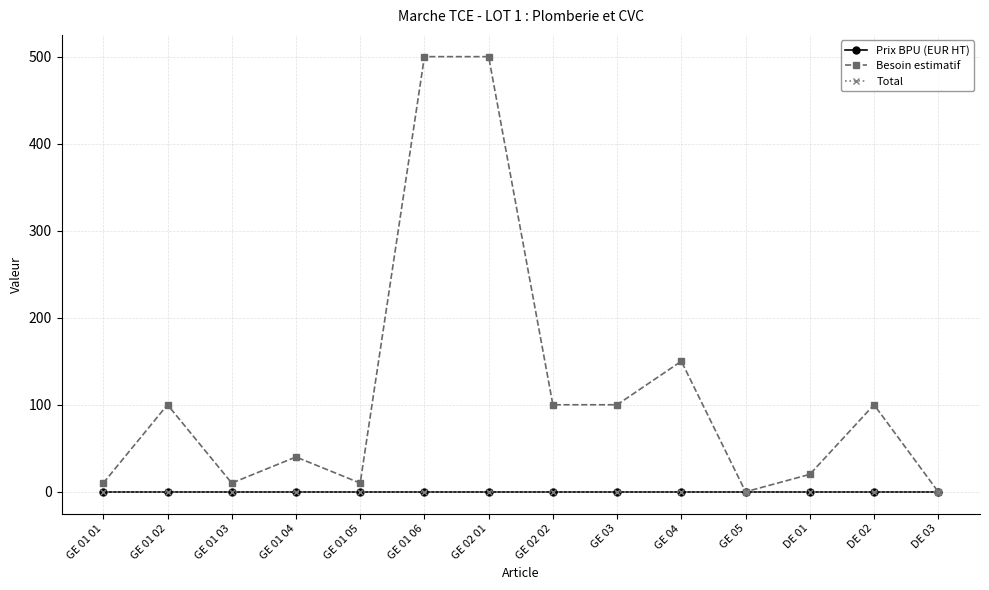

Is it true that Prix BPU (EUR HT) equals 0 at GE 04?

True